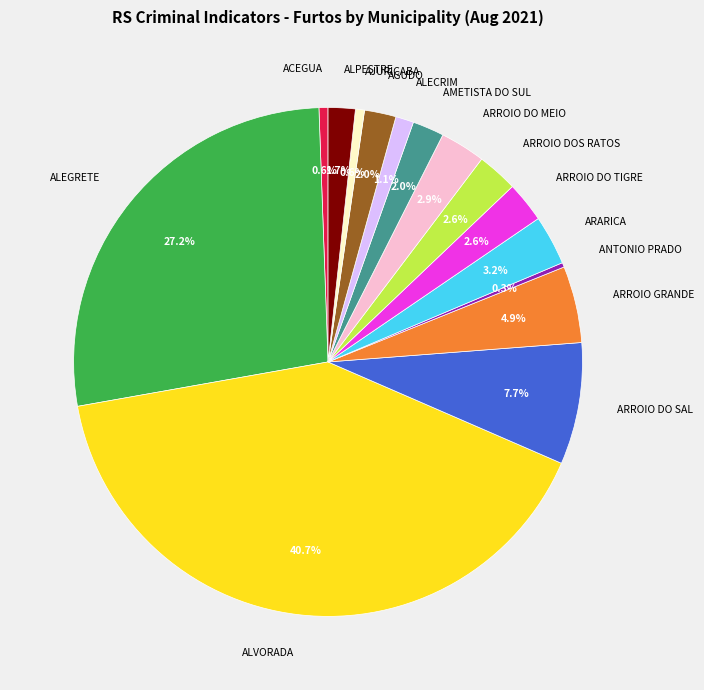

Is there a majority slice in this chart?

No